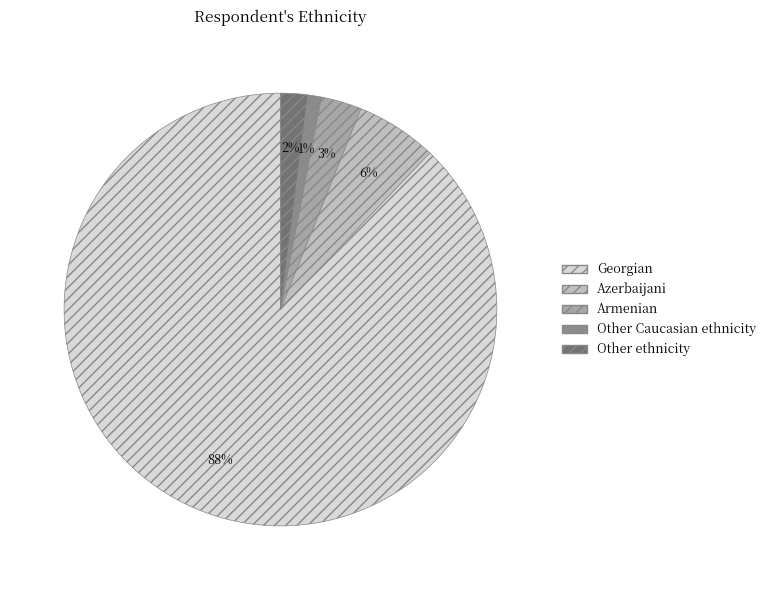

Do Armenian and Other Caucasian ethnicity together represent more than half of the pie?

No